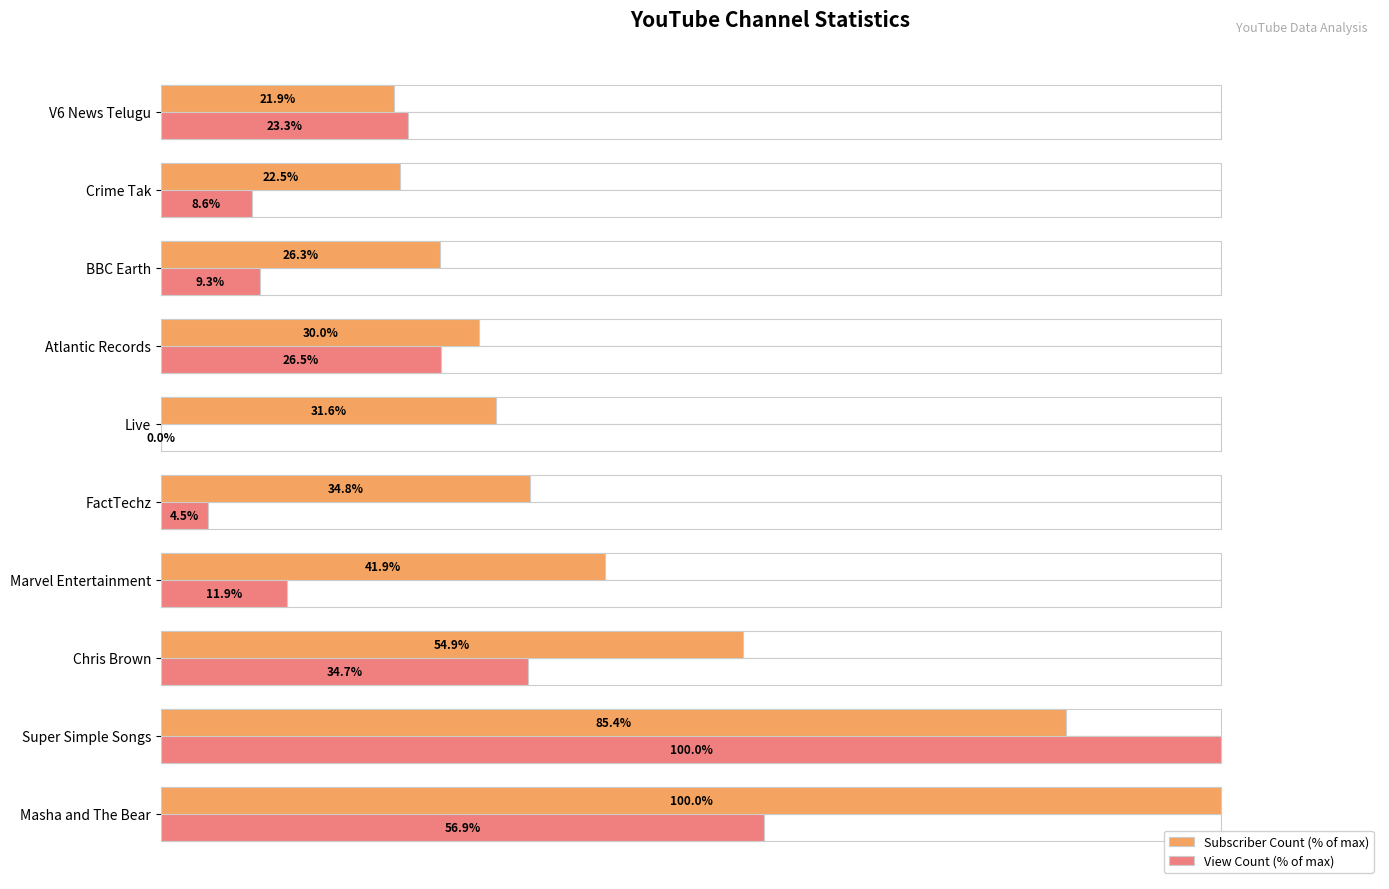

How many bars are there in total?

20